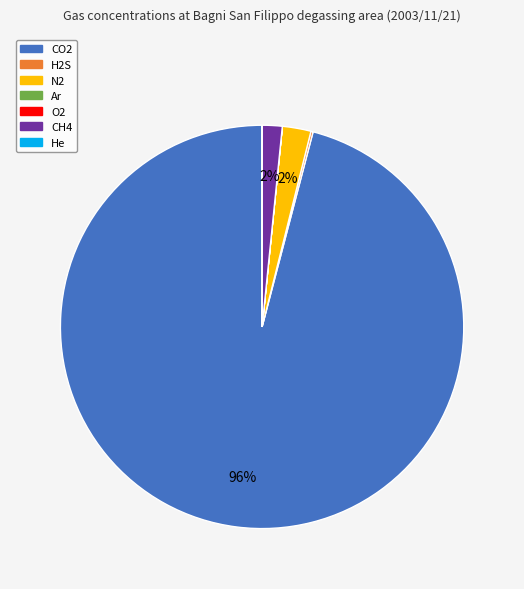

True or false: CH4 accounts for 2% of the total.

True